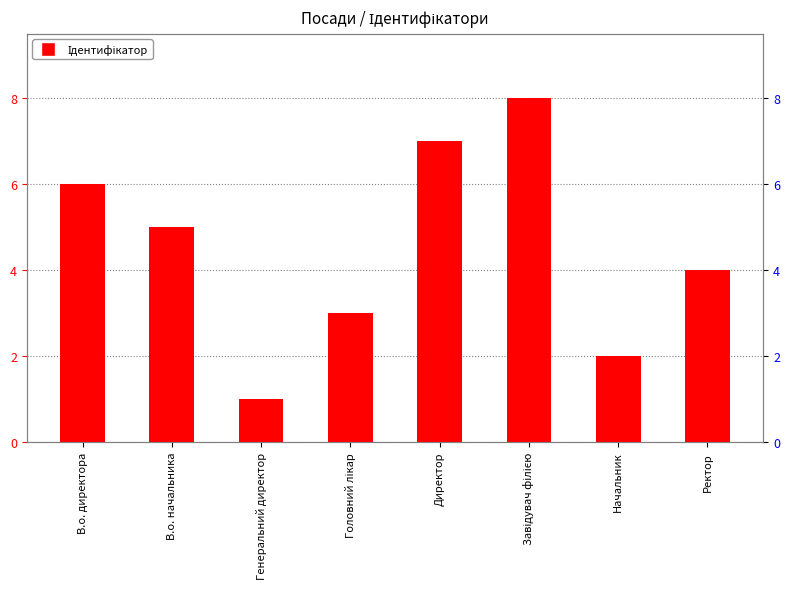

What is the difference between the second highest and second lowest values?

5